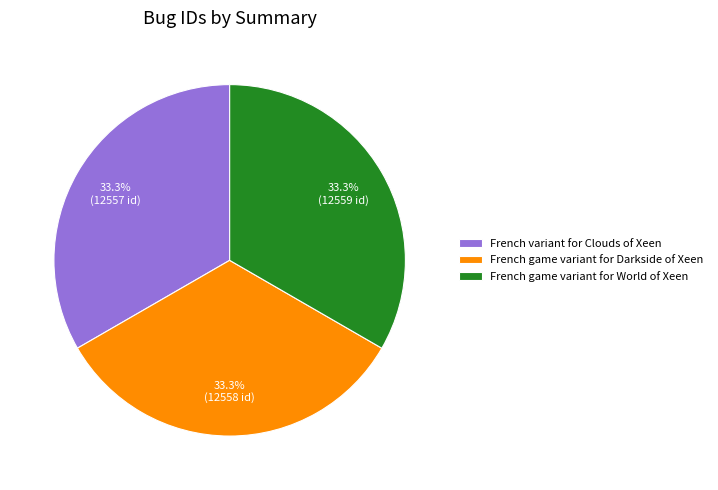

Is it true that French game variant for Darkside of Xeen is 22% of the pie?

False